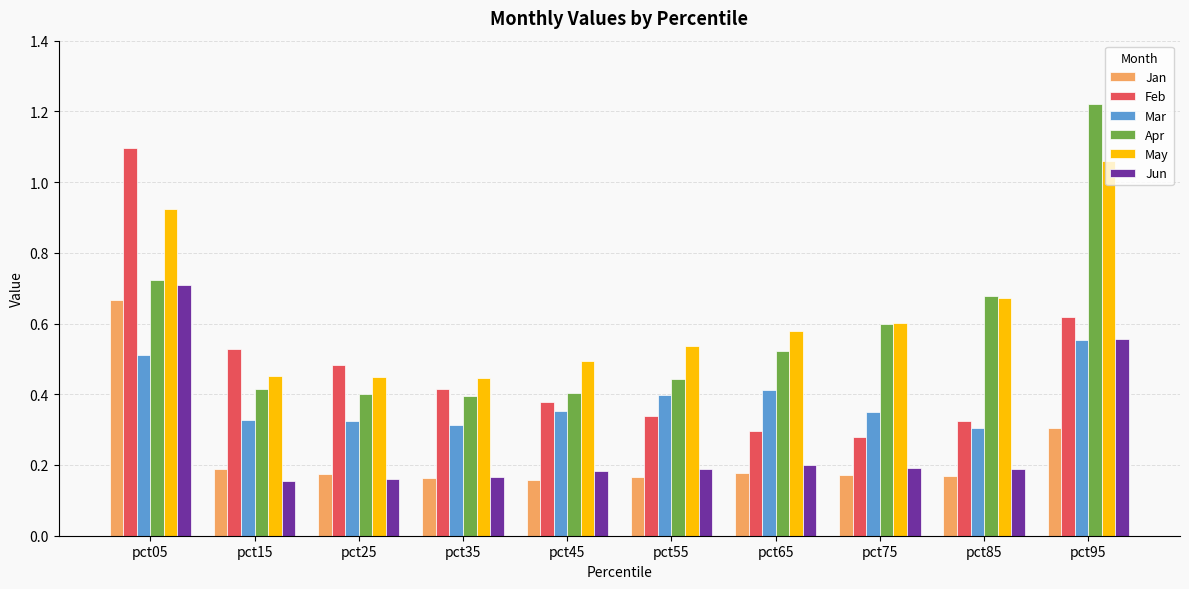

At pct55, list the series in order from largest to smallest.

May, Apr, Mar, Feb, Jun, Jan